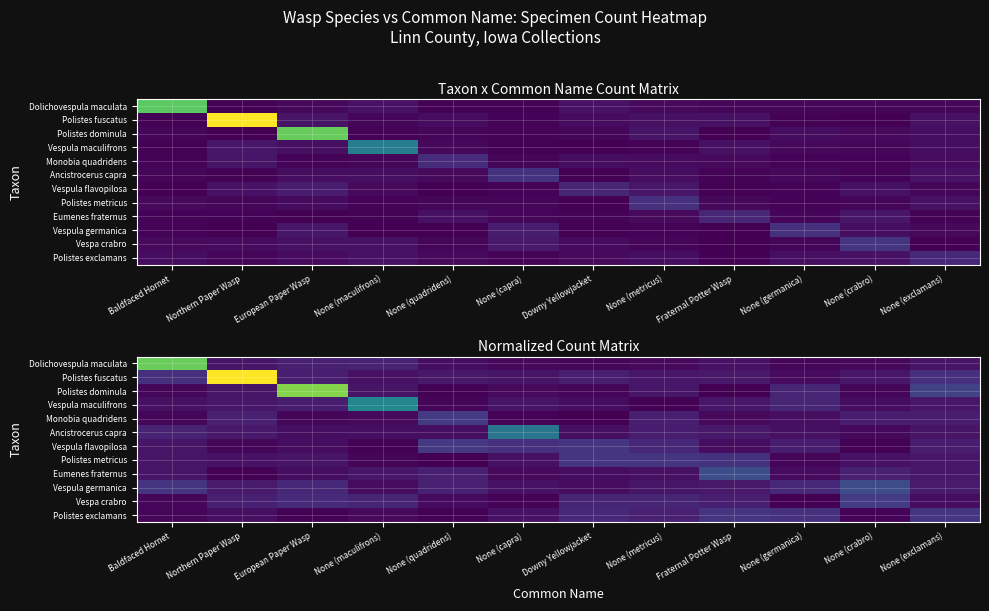

Which has a higher value, None (metricus) or European Paper Wasp?

European Paper Wasp